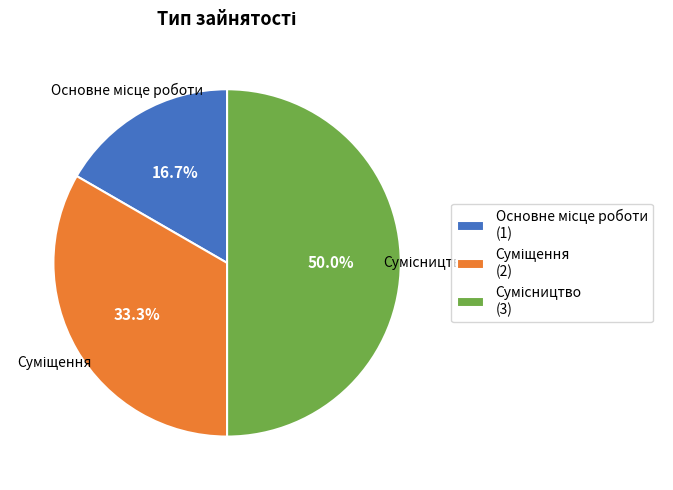

To the nearest percent, what portion does Основне місце роботи represent?

17%